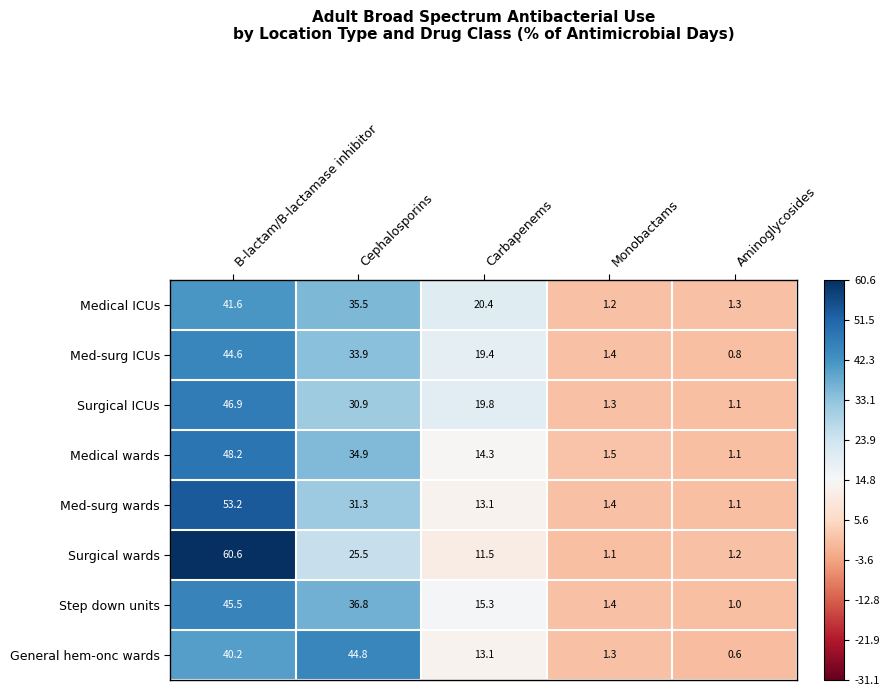

Which series has the largest range (max minus min)?

Surgical wards